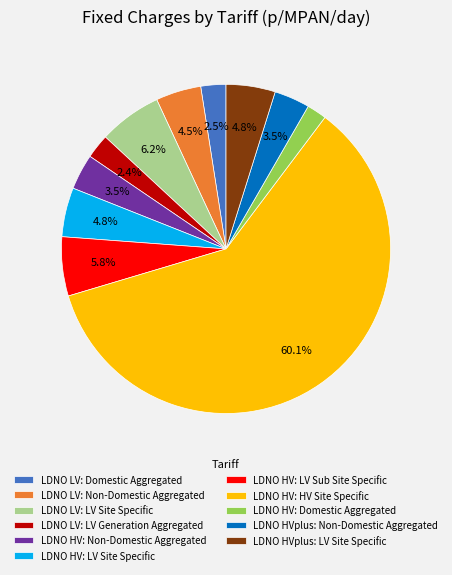

To the nearest percent, what is the difference between the largest and smallest slice percentages?

58%